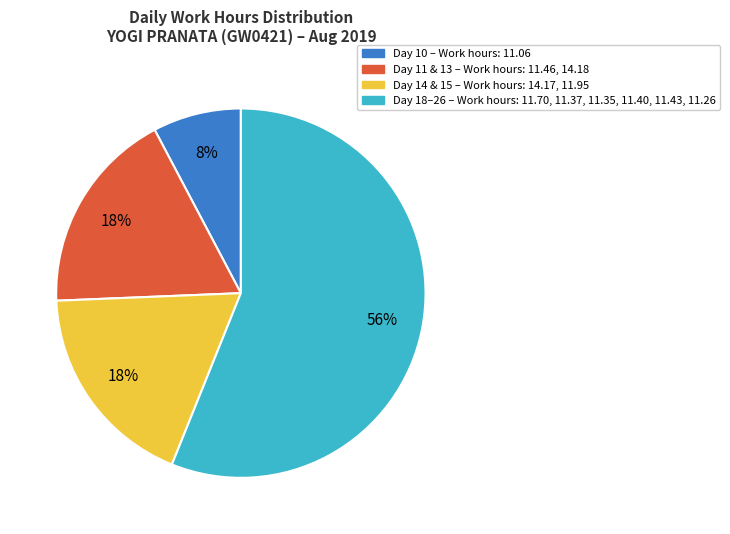

Count the number of slices in the pie.

4